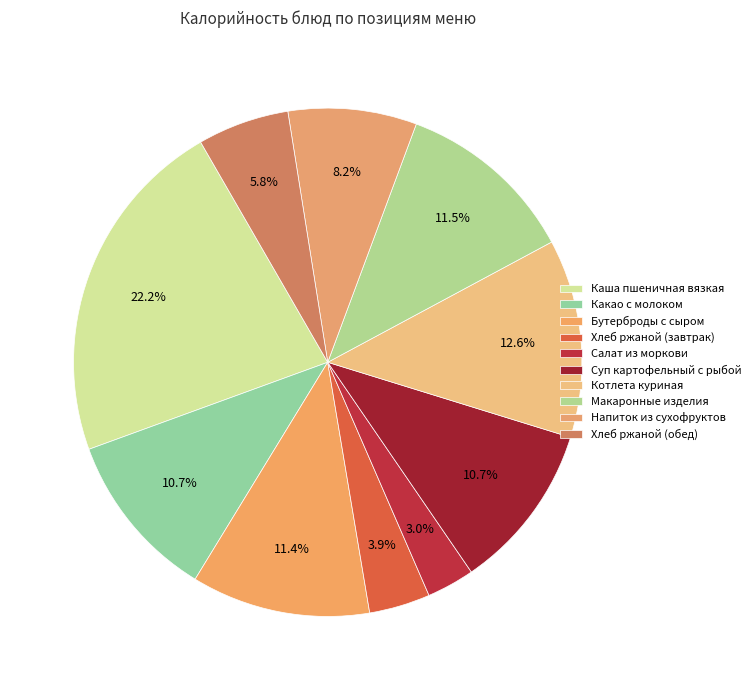

Is Макаронные изделия the majority of the pie?

No